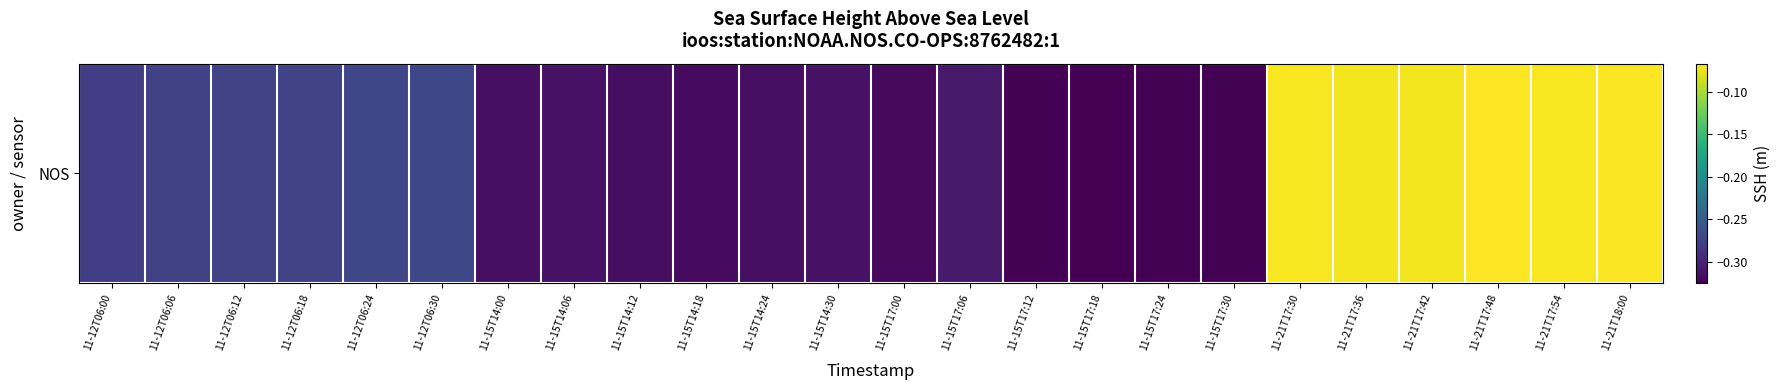

Is it true that the value at 11-21T17:42 is -0.1?

False